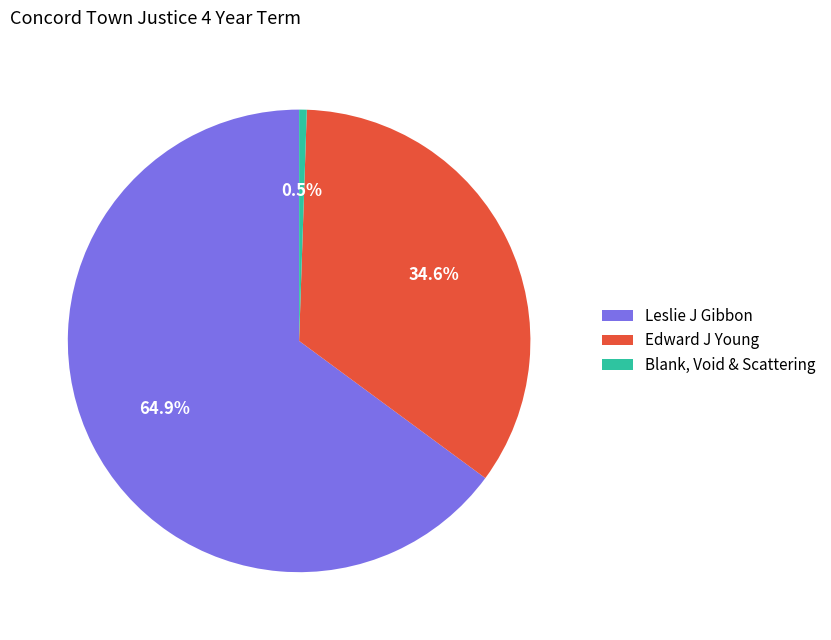

Is Edward J Young the majority of the pie?

No